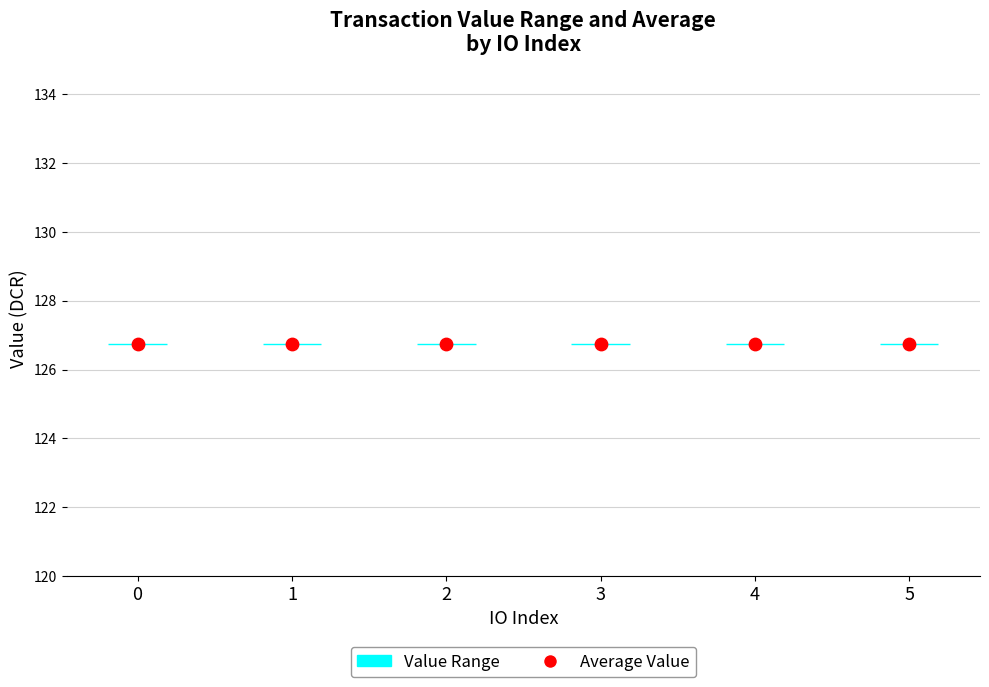

Is the value of Value Range at 5 greater than the value of Average Value at 0?

No